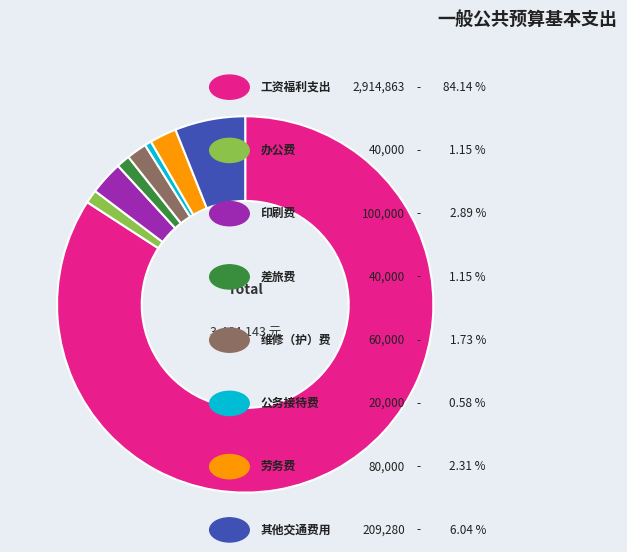

Does any single category account for the majority?

Yes